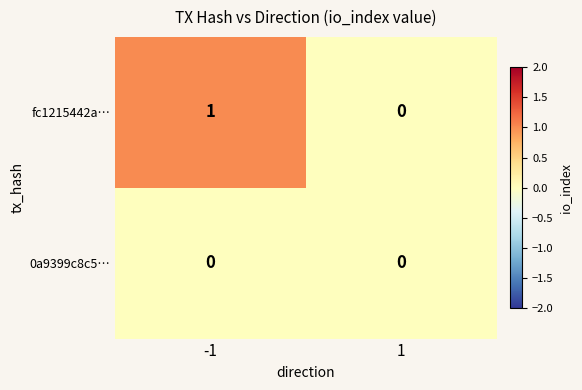

Rank the series by their maximum value, from lowest to highest.

0a9399c8c5…, fc1215442a…